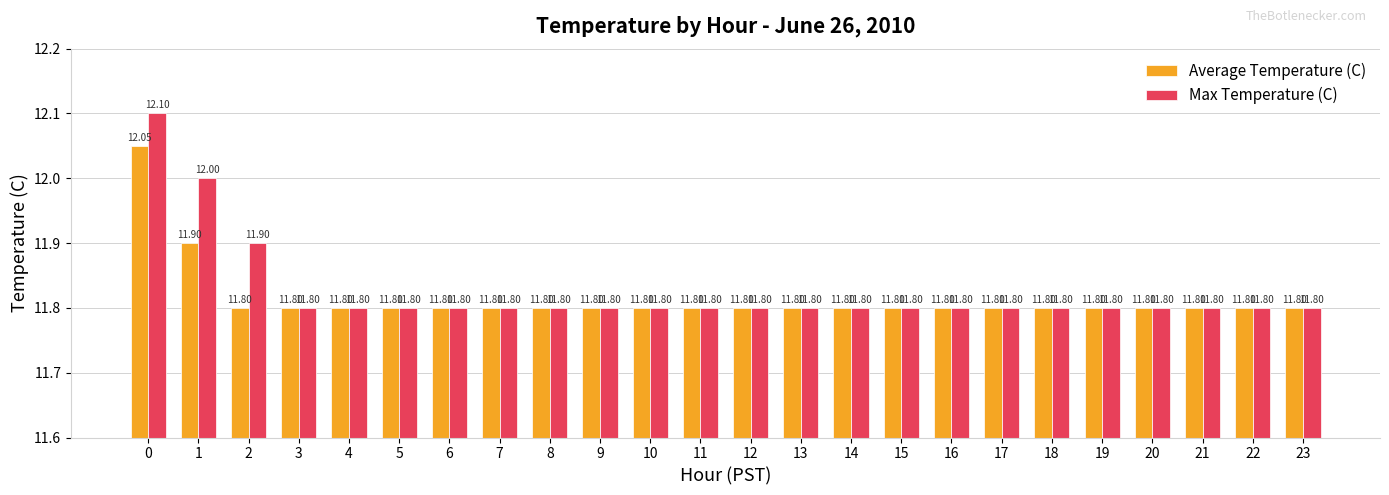

Does the chart contain stacked bars?

No